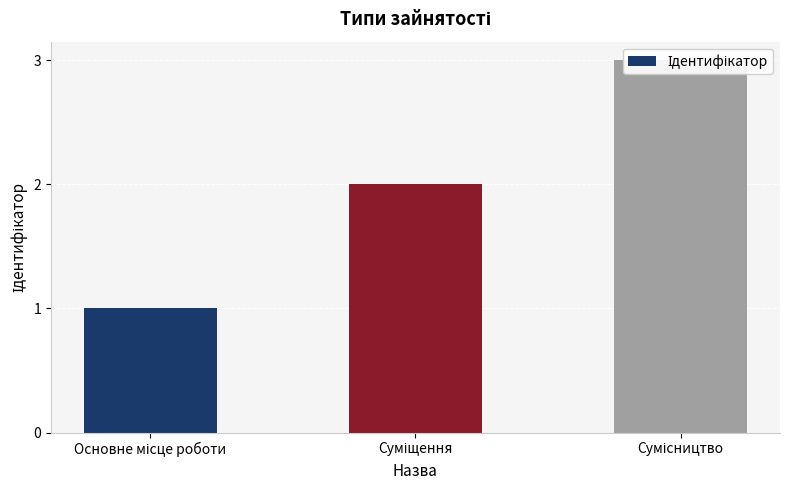

The value at Суміщення is 0. True or false?

False